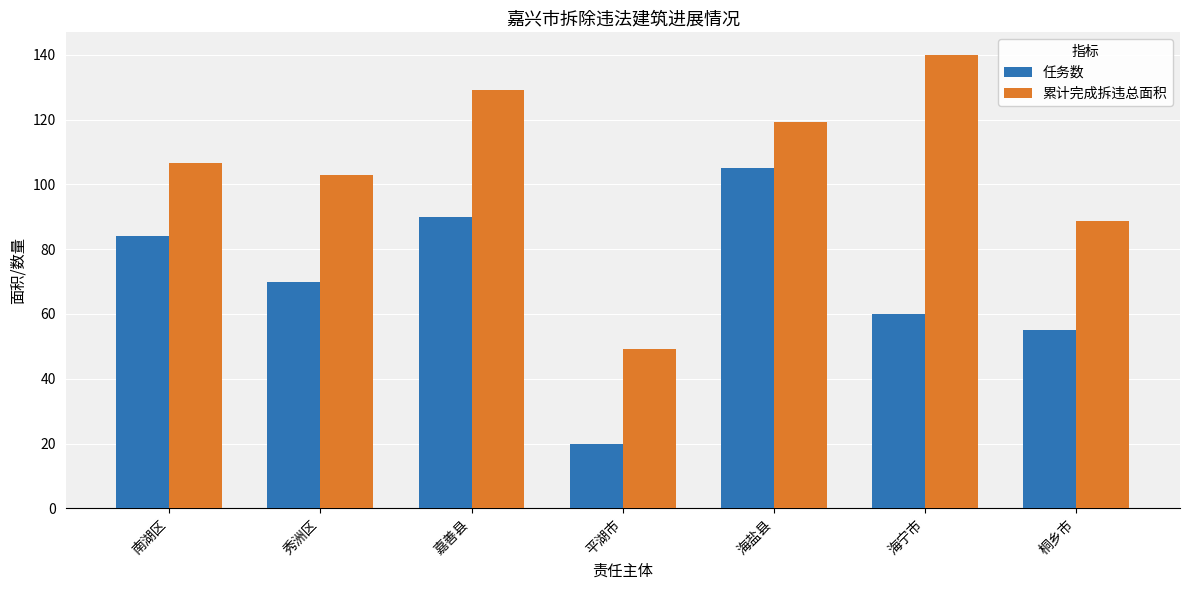

What is the spread (max minus min) of values at 海盐县?

14.4